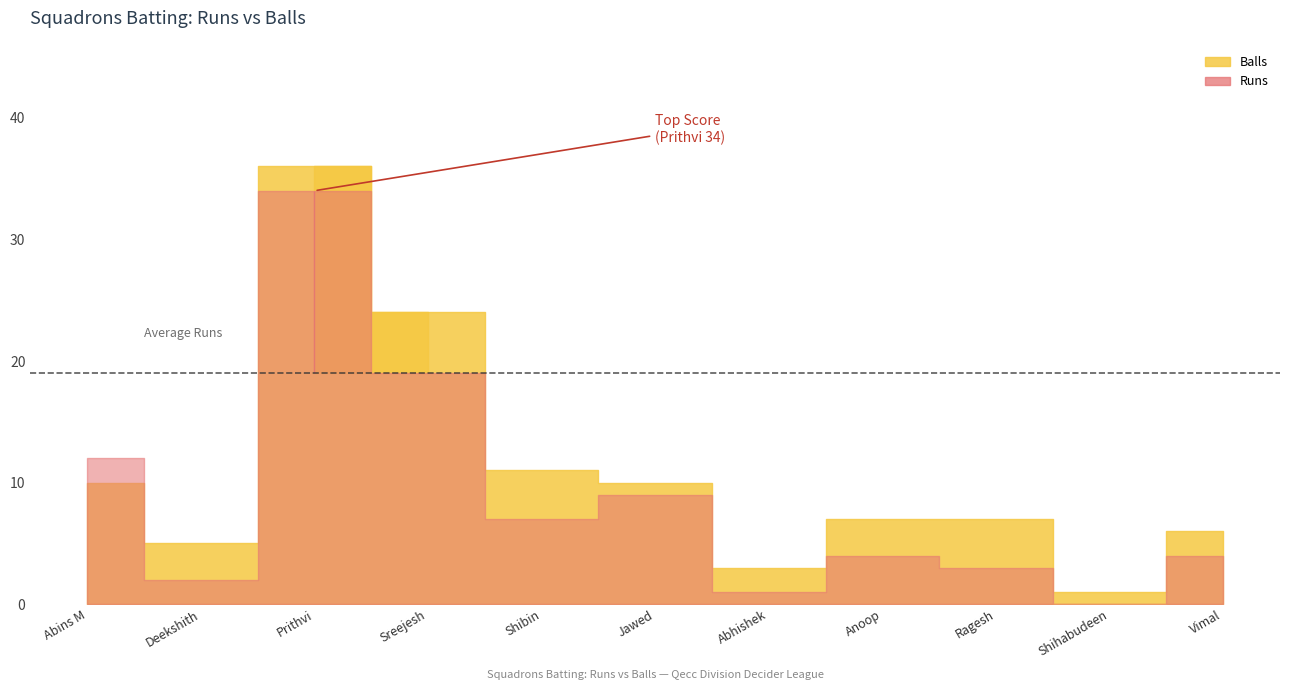

What is the difference between the maximum and second lowest values in the Runs series?

33